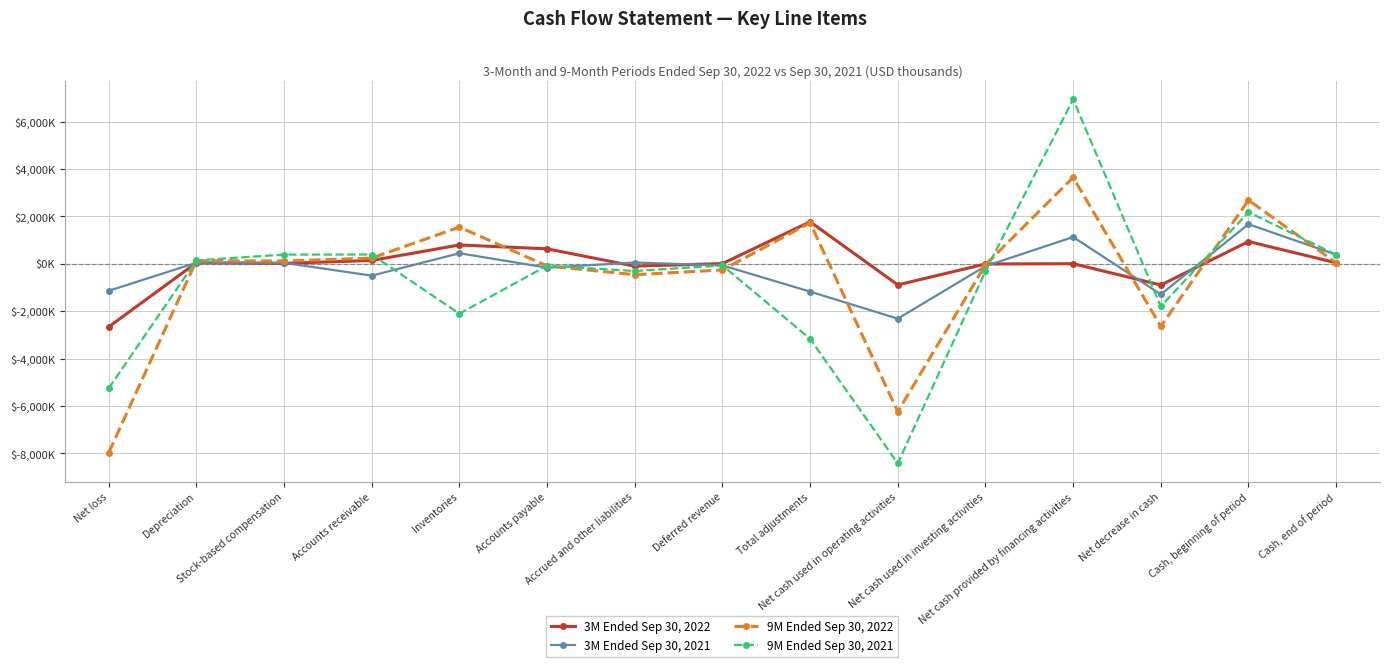

Does the chart have visible grid lines?

Yes